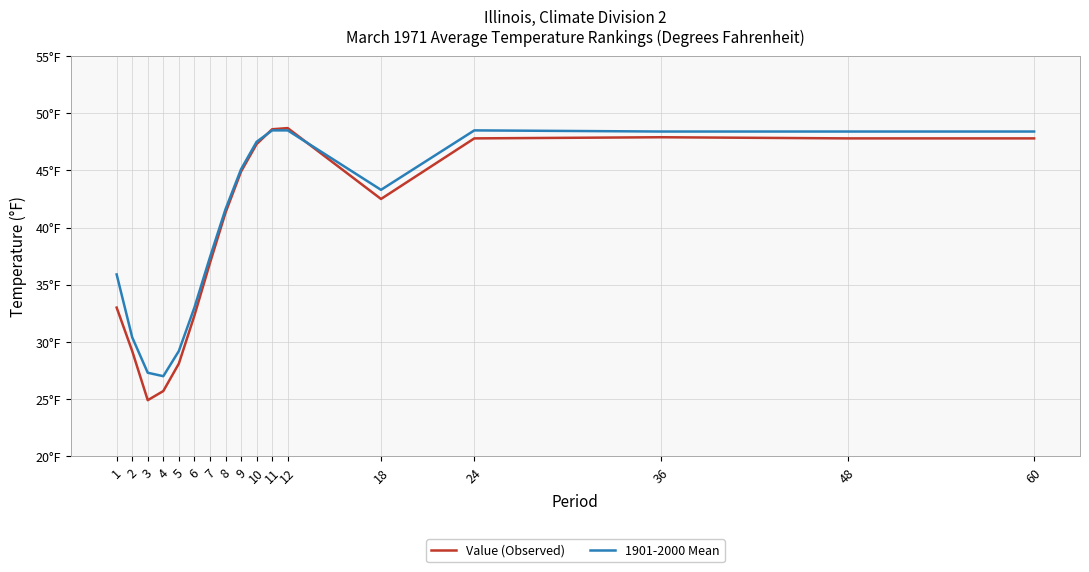

What is the value of the 1901-2000 Mean point at the 4th from the left?

27.0